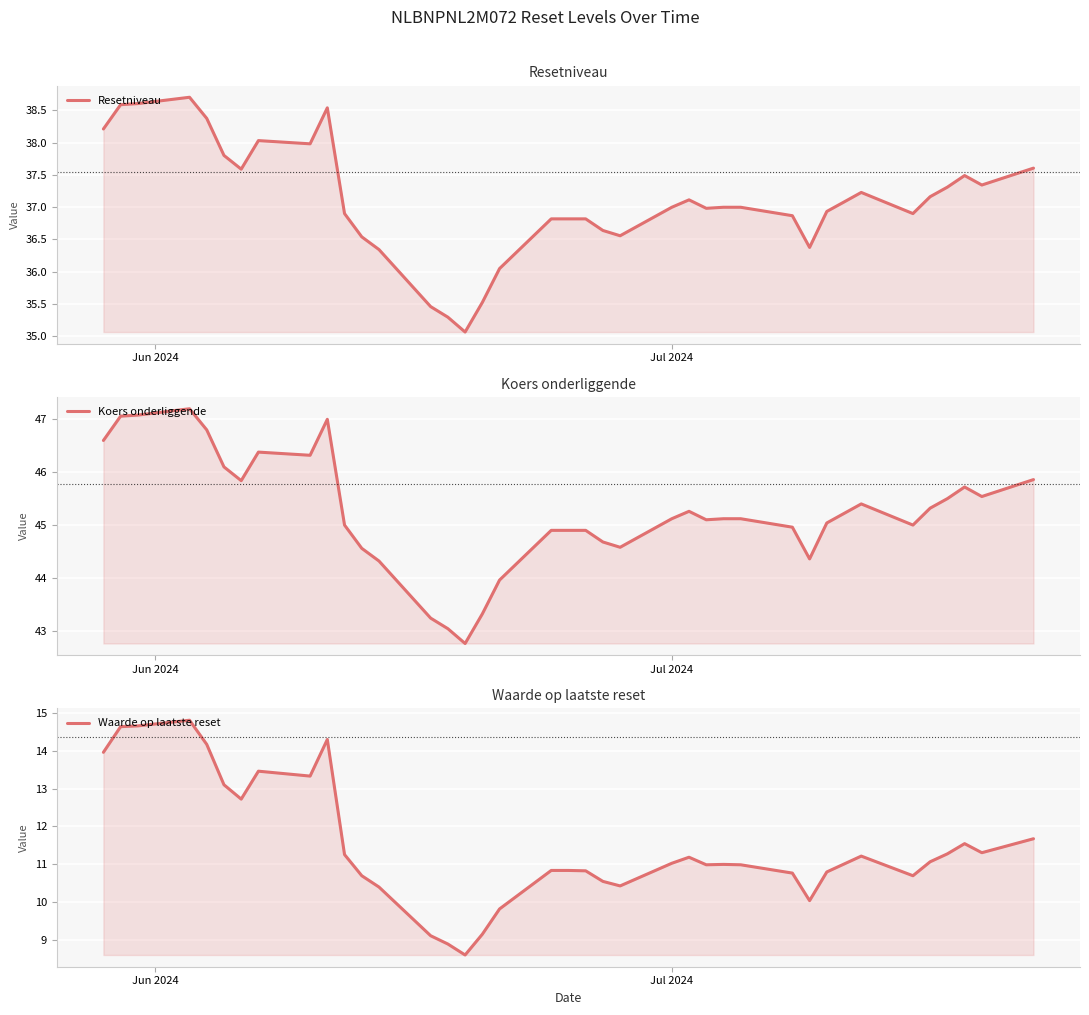

Does the chart display data point markers on the line(s)?

No